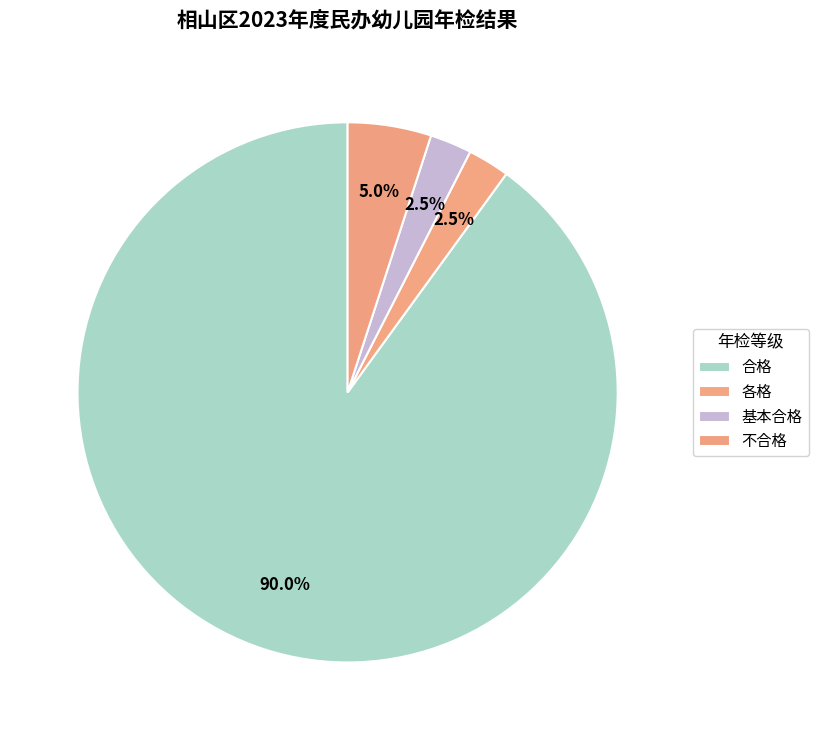

How many slices are in this pie chart?

4